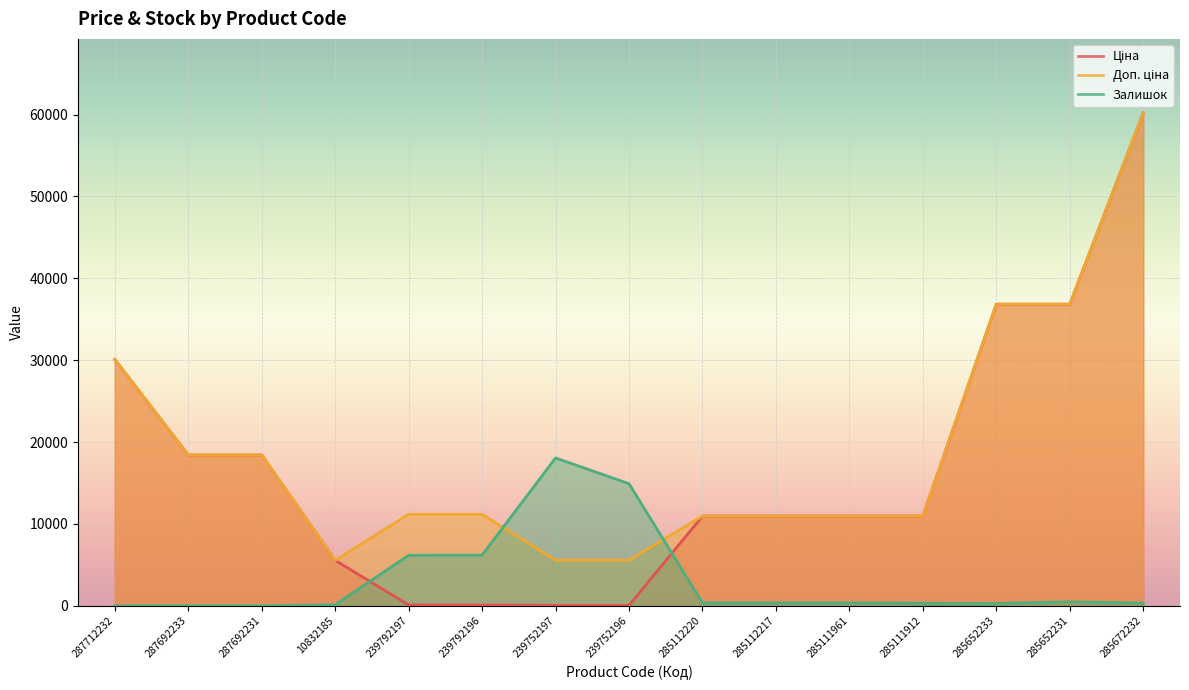

Which series has the largest range (max minus min)?

Ціна